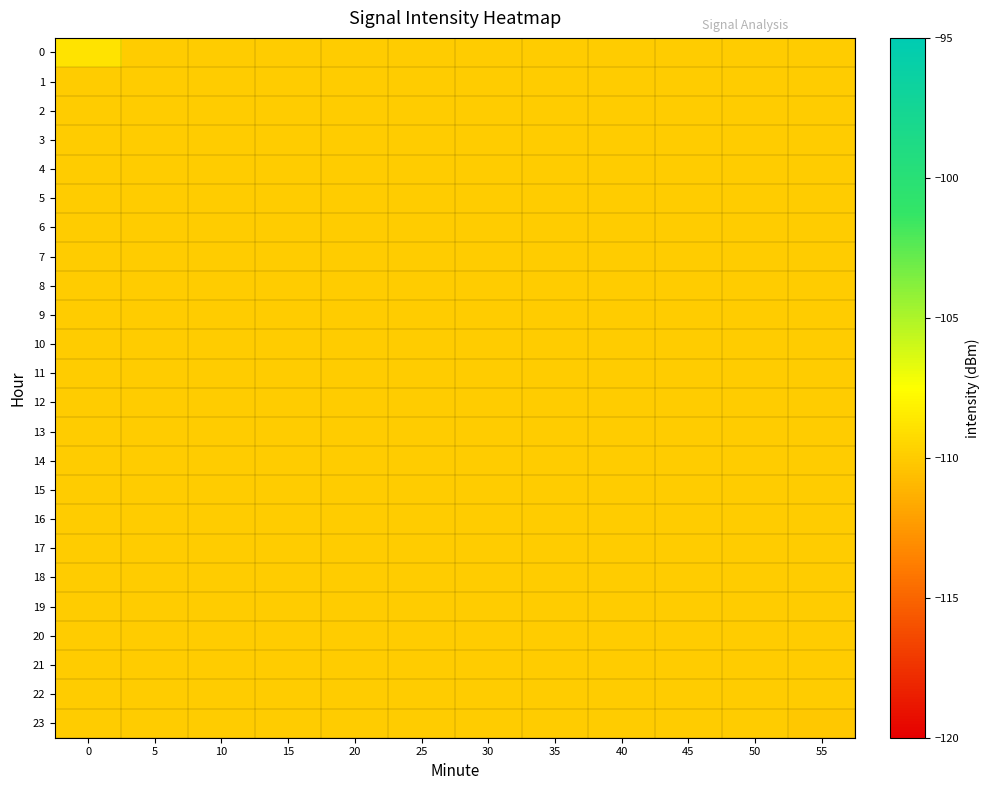

Reading left to right, list all the values displayed in this chart.

0: 0=-108.8	5=-110.0	10=-110.0	15=-110.0	20=-110.0	25=-110.0	30=-110.0	35=-110.0	40=-110.0	45=-110.0	50=-110.0	55=-110.0
1: 0=-110.0	5=-110.0	10=-110.0	15=-110.0	20=-110.0	25=-110.0	30=-110.0	35=-110.0	40=-110.0	45=-110.0	50=-110.0	55=-110.0
2: 0=-110.0	5=-110.0	10=-110.0	15=-110.0	20=-110.0	25=-110.0	30=-110.0	35=-110.0	40=-110.0	45=-110.0	50=-110.0	55=-110.0
3: 0=-110.0	5=-110.0	10=-110.0	15=-110.0	20=-110.0	25=-110.0	30=-110.0	35=-110.0	40=-110.0	45=-110.0	50=-110.0	55=-110.0
4: 0=-110.0	5=-110.0	10=-110.0	15=-110.0	20=-110.0	25=-110.0	30=-110.0	35=-110.0	40=-110.0	45=-110.0	50=-110.0	55=-110.0
5: 0=-110.0	5=-110.0	10=-110.0	15=-110.0	20=-110.0	25=-110.0	30=-110.0	35=-110.0	40=-110.0	45=-110.0	50=-110.0	55=-110.0
6: 0=-110.0	5=-110.0	10=-110.0	15=-110.0	20=-110.0	25=-110.0	30=-110.0	35=-110.0	40=-110.0	45=-110.0	50=-110.0	55=-110.0
7: 0=-110.0	5=-110.0	10=-110.0	15=-110.0	20=-110.0	25=-110.0	30=-110.0	35=-110.0	40=-110.0	45=-110.0	50=-110.0	55=-110.0
8: 0=-110.0	5=-110.0	10=-110.0	15=-110.0	20=-110.0	25=-110.0	30=-110.0	35=-110.0	40=-110.0	45=-110.0	50=-110.0	55=-110.0
9: 0=-110.0	5=-110.0	10=-110.0	15=-110.0	20=-110.0	25=-110.0	30=-110.0	35=-110.0	40=-110.0	45=-110.0	50=-110.0	55=-110.0
10: 0=-110.0	5=-110.0	10=-110.0	15=-110.0	20=-110.0	25=-110.0	30=-110.0	35=-110.0	40=-110.0	45=-110.0	50=-110.0	55=-110.0
11: 0=-110.0	5=-110.0	10=-110.0	15=-110.0	20=-110.0	25=-110.0	30=-110.0	35=-110.0	40=-110.0	45=-110.0	50=-110.0	55=-110.0
12: 0=-110.0	5=-110.0	10=-110.0	15=-110.0	20=-110.0	25=-110.0	30=-110.0	35=-110.0	40=-110.0	45=-110.0	50=-110.0	55=-110.0
13: 0=-110.0	5=-110.0	10=-110.0	15=-110.0	20=-110.0	25=-110.0	30=-110.0	35=-110.0	40=-110.0	45=-110.0	50=-110.0	55=-110.0
14: 0=-110.0	5=-110.0	10=-110.0	15=-110.0	20=-110.0	25=-110.0	30=-110.0	35=-110.0	40=-110.0	45=-110.0	50=-110.0	55=-110.0
15: 0=-110.0	5=-110.0	10=-110.0	15=-110.0	20=-110.0	25=-110.0	30=-110.0	35=-110.0	40=-110.0	45=-110.0	50=-110.0	55=-110.0
16: 0=-110.0	5=-110.0	10=-110.0	15=-110.0	20=-110.0	25=-110.0	30=-110.0	35=-110.0	40=-110.0	45=-110.0	50=-110.0	55=-110.0
17: 0=-110.0	5=-110.0	10=-110.0	15=-110.0	20=-110.0	25=-110.0	30=-110.0	35=-110.0	40=-110.0	45=-110.0	50=-110.0	55=-110.0
18: 0=-110.0	5=-110.0	10=-110.0	15=-110.0	20=-110.0	25=-110.0	30=-110.0	35=-110.0	40=-110.0	45=-110.0	50=-110.0	55=-110.0
19: 0=-110.0	5=-110.0	10=-110.0	15=-110.0	20=-110.0	25=-110.0	30=-110.0	35=-110.0	40=-110.0	45=-110.0	50=-110.0	55=-110.0
20: 0=-110.0	5=-110.0	10=-110.0	15=-110.0	20=-110.0	25=-110.0	30=-110.0	35=-110.0	40=-110.0	45=-110.0	50=-110.0	55=-110.0
21: 0=-110.0	5=-110.0	10=-110.0	15=-110.0	20=-110.0	25=-110.0	30=-110.0	35=-110.0	40=-110.0	45=-110.0	50=-110.0	55=-110.0
22: 0=-110.0	5=-110.0	10=-110.0	15=-110.0	20=-110.0	25=-110.0	30=-110.0	35=-110.0	40=-110.0	45=-110.0	50=-110.0	55=-110.0
23: 0=-110.0	5=-110.0	10=-110.0	15=-110.0	20=-110.0	25=-110.0	30=-110.0	35=-110.0	40=-110.0	45=-110.0	50=-110.0	55=-110.2